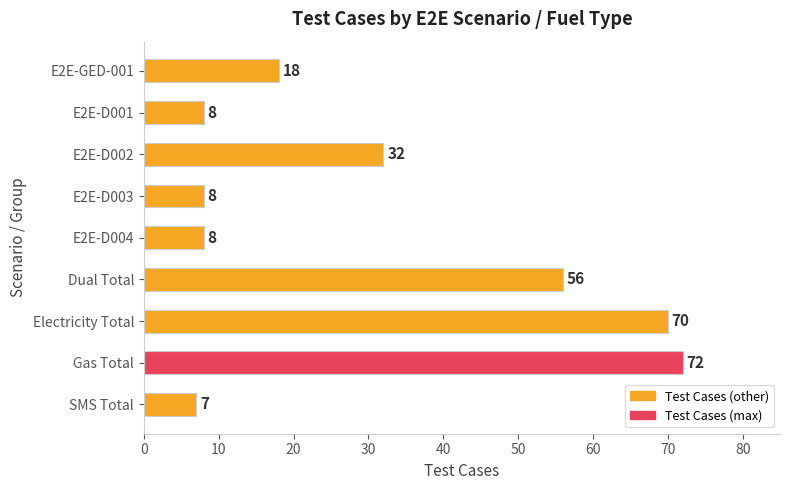

What is the change in value from E2E-D003 to Dual Total?

+48